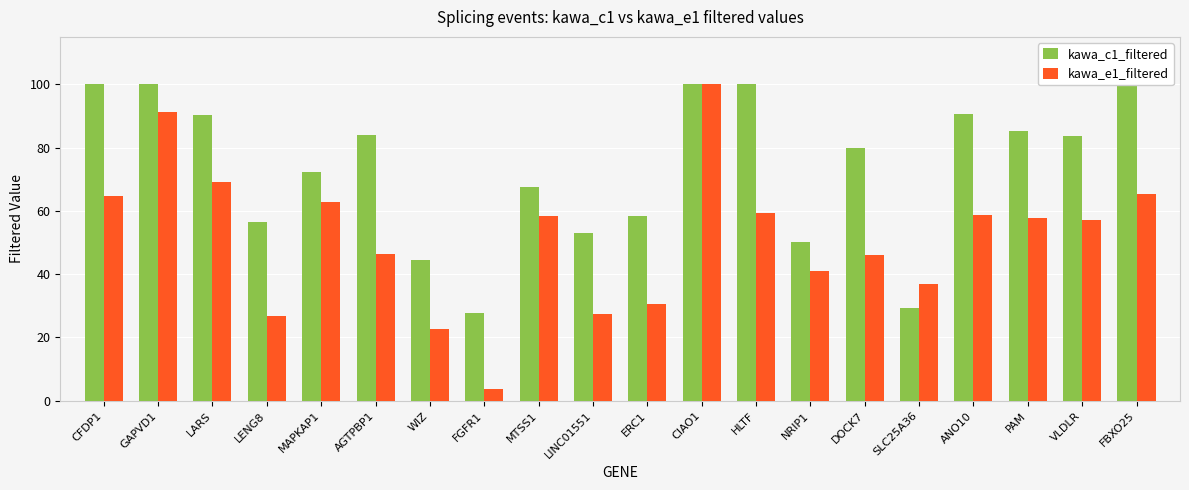

What is the label of the 19th bar from the left?

VLDLR